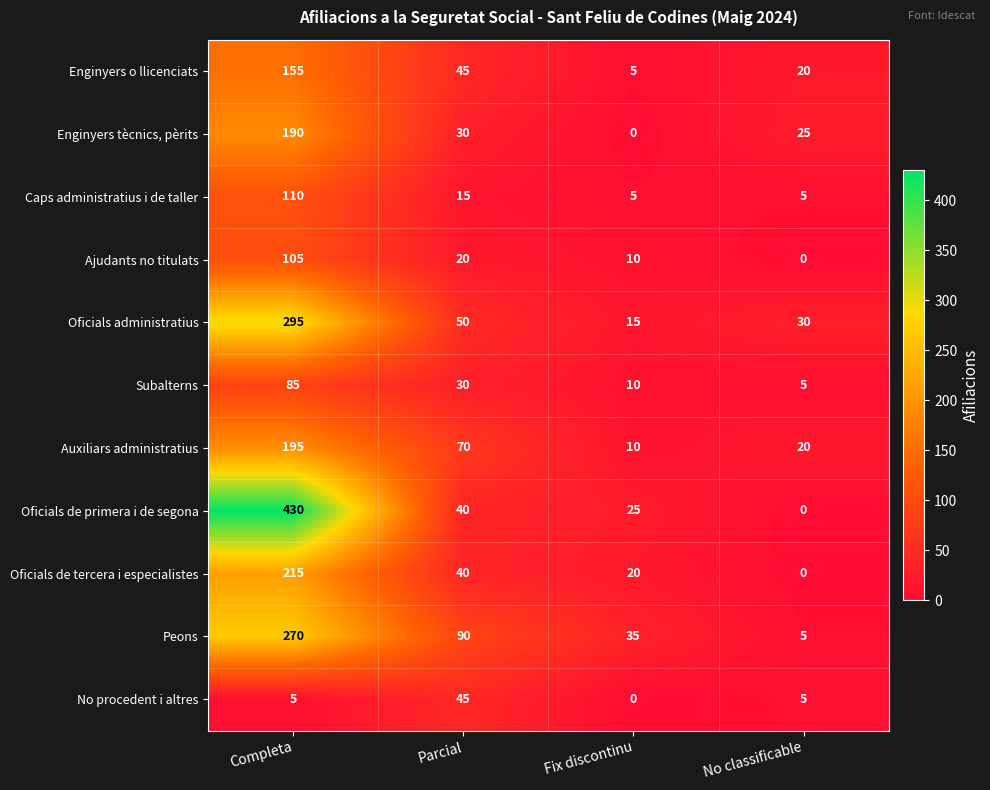

What is the difference between the highest and lowest values at No classificable?

30